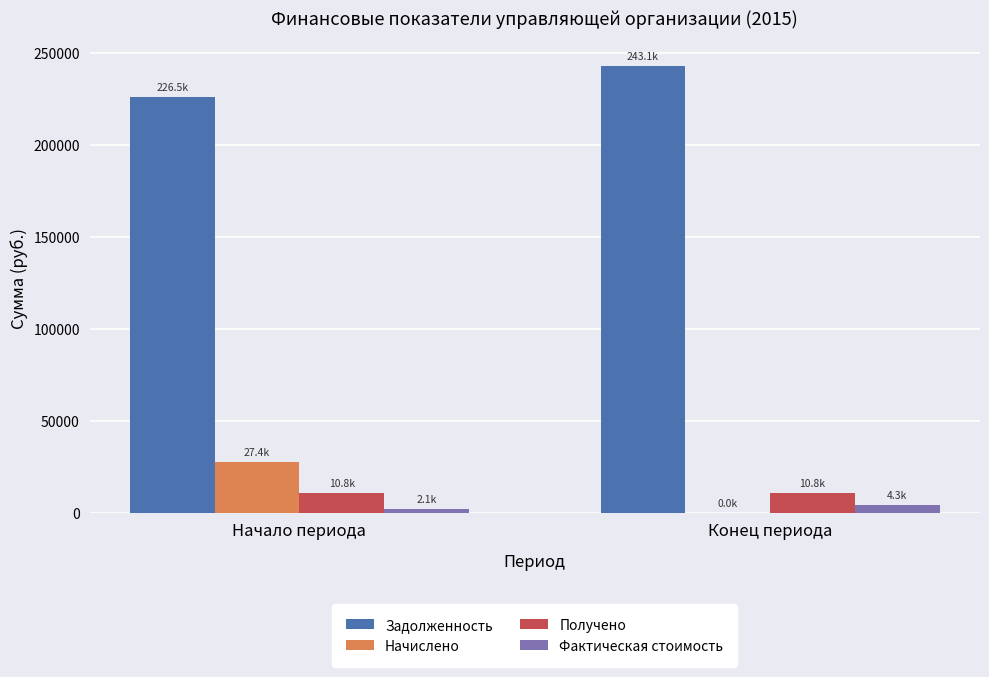

Is it true that Задолженность equals 321742.3 at Конец периода?

False